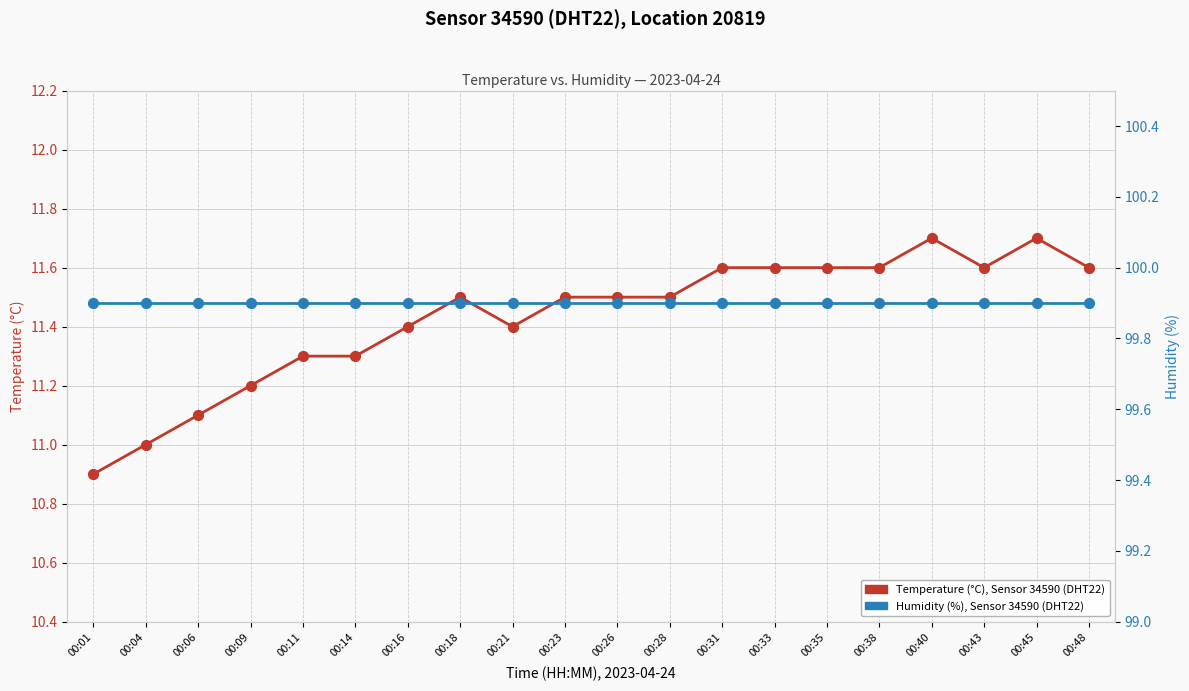

Is the value of Humidity (%), Sensor 34590, DHT22 at 00:38 greater than the value of Temperature (°C), Sensor 34590, DHT22 at 00:48?

Yes